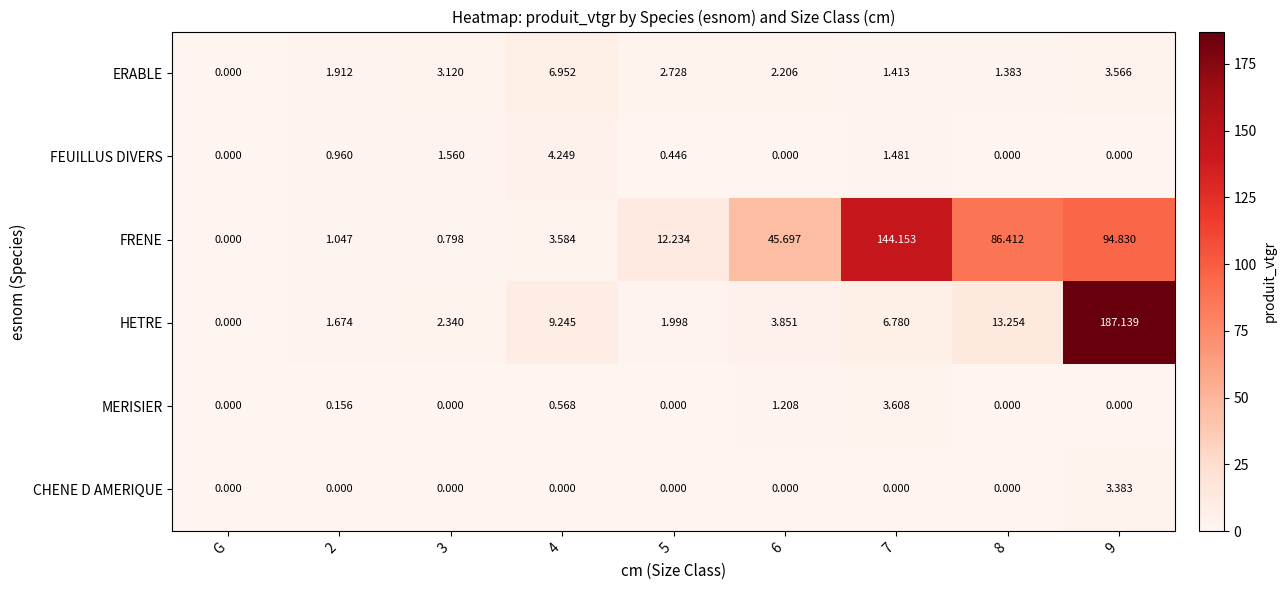

How many data points does each series have?

9